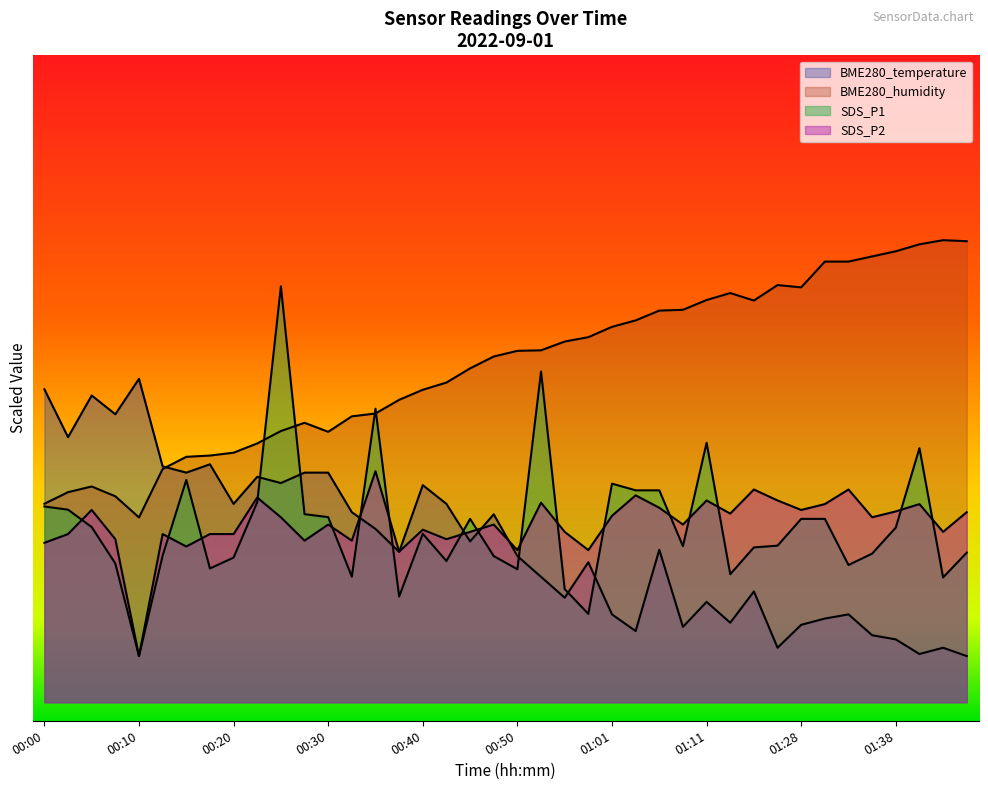

Reading left to right, list all the values displayed in this chart.

BME280_temperature: 33.9	28.7	33.2	31.2	35.0	25.5	24.8	25.8	21.5	24.4	23.7	24.8	24.8	20.6	18.8	16.3	23.5	21.5	17.4	20.3	15.8	13.6	11.3	15.2	9.5	7.7	16.5	8.2	10.9	8.6	12.0	5.9	8.4	9.1	9.5	7.3	6.8	5.2	5.9	5.0
BME280_humidity: 21.5	22.7	23.3	22.3	20.0	25.2	26.6	26.7	27.0	28.0	29.3	30.2	29.3	30.9	31.2	32.7	33.8	34.6	36.1	37.4	38.0	38.1	39.0	39.5	40.6	41.3	42.4	42.5	43.5	44.3	43.5	45.1	44.9	47.7	47.7	48.2	48.8	49.6	50.0	49.9
SDS_P1: 21.2	20.8	19.0	15.0	5.0	15.9	24.1	14.5	15.7	21.6	45.0	20.4	20.0	13.6	31.8	11.4	18.2	15.3	19.8	15.8	14.4	35.8	12.2	9.6	23.7	22.9	22.9	16.9	28.1	13.9	16.8	16.9	19.8	19.8	14.9	16.1	18.9	27.5	13.5	16.2
SDS_P2: 17.3	18.2	20.8	17.6	5.0	18.2	16.9	18.2	18.2	22.2	20.0	17.5	19.2	17.5	25.0	16.3	18.7	17.6	18.4	19.2	16.5	21.6	18.4	16.5	20.2	22.4	21.0	19.2	21.8	20.4	23.0	21.8	20.8	21.4	23.0	20.0	20.7	21.4	18.4	20.6